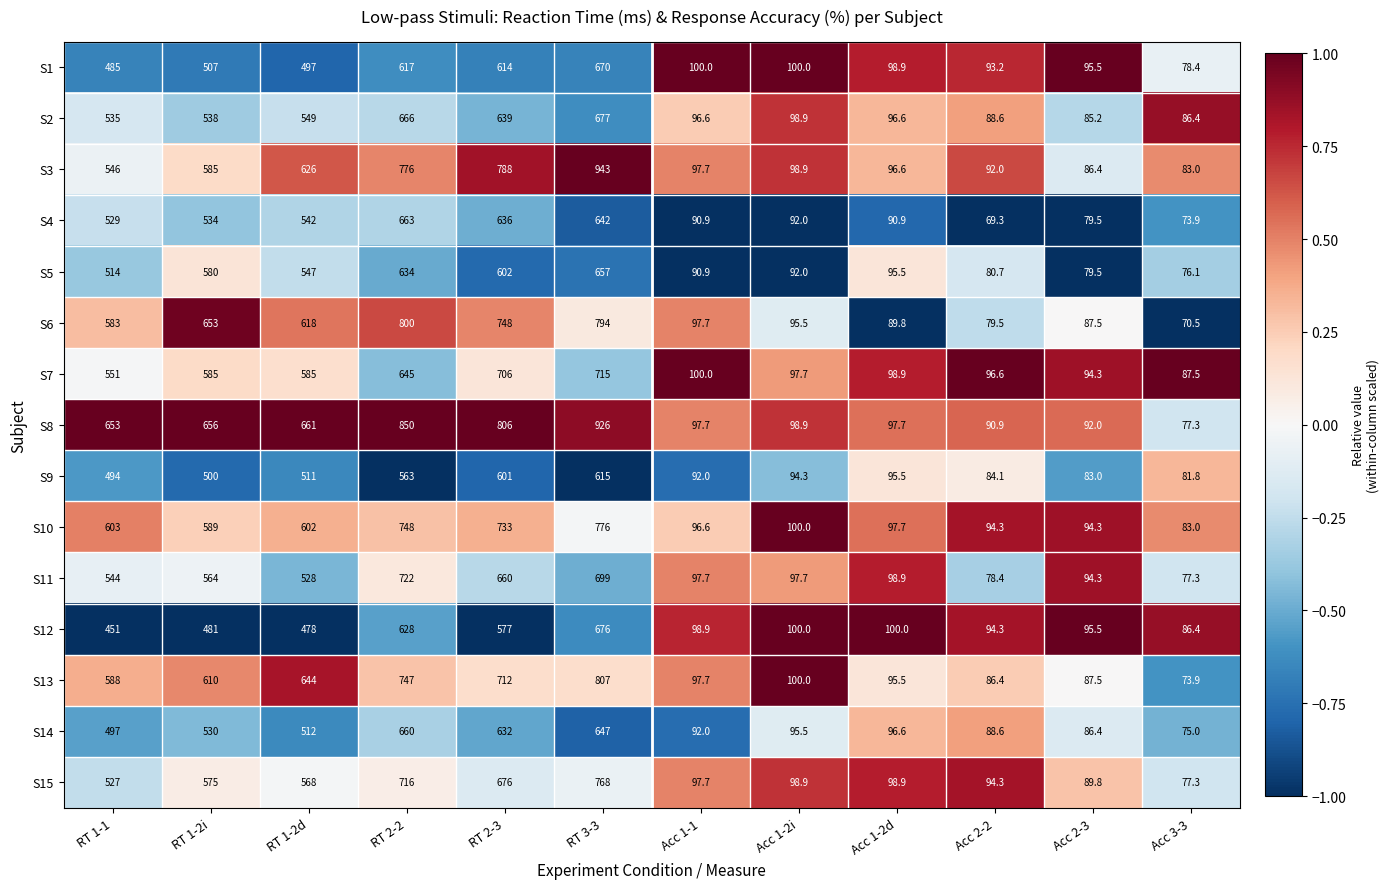

Which series has the largest total across all categories?

S8